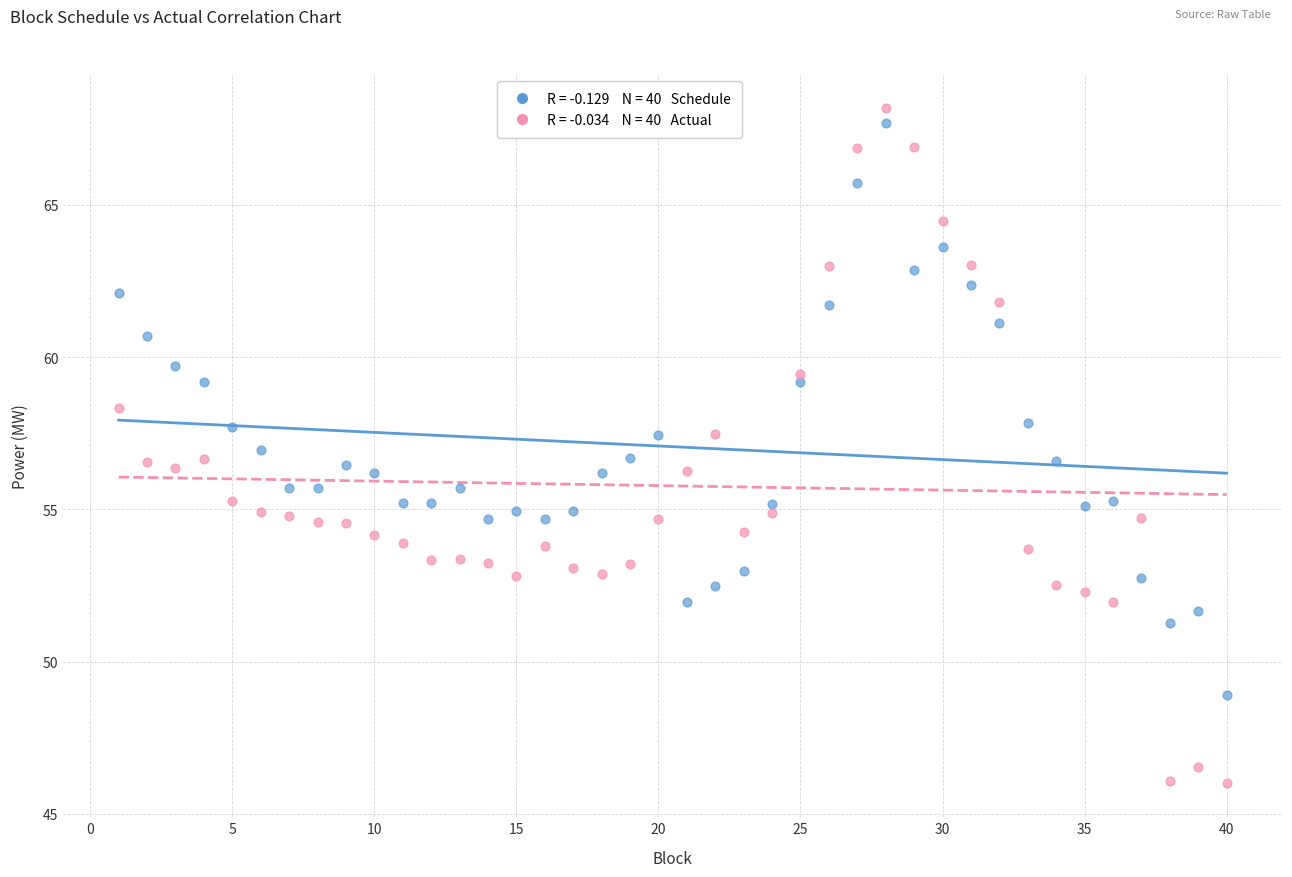

Across all data points, what is the range of Y values (max minus min)?

22.2